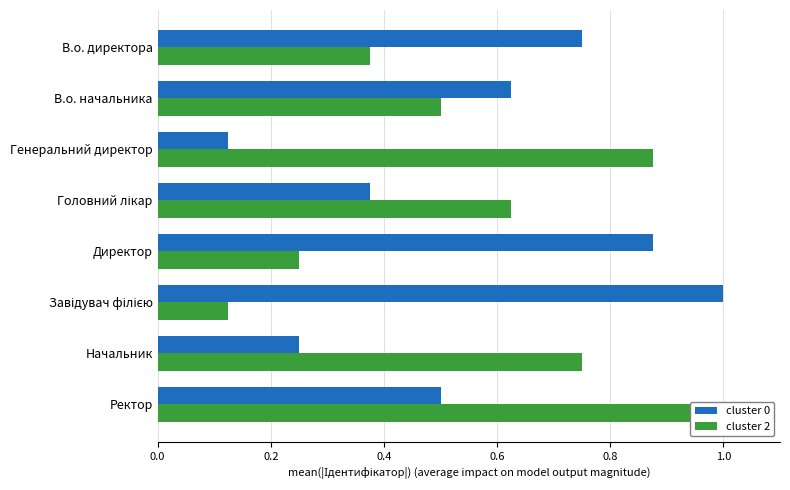

How many bars are there in total?

16